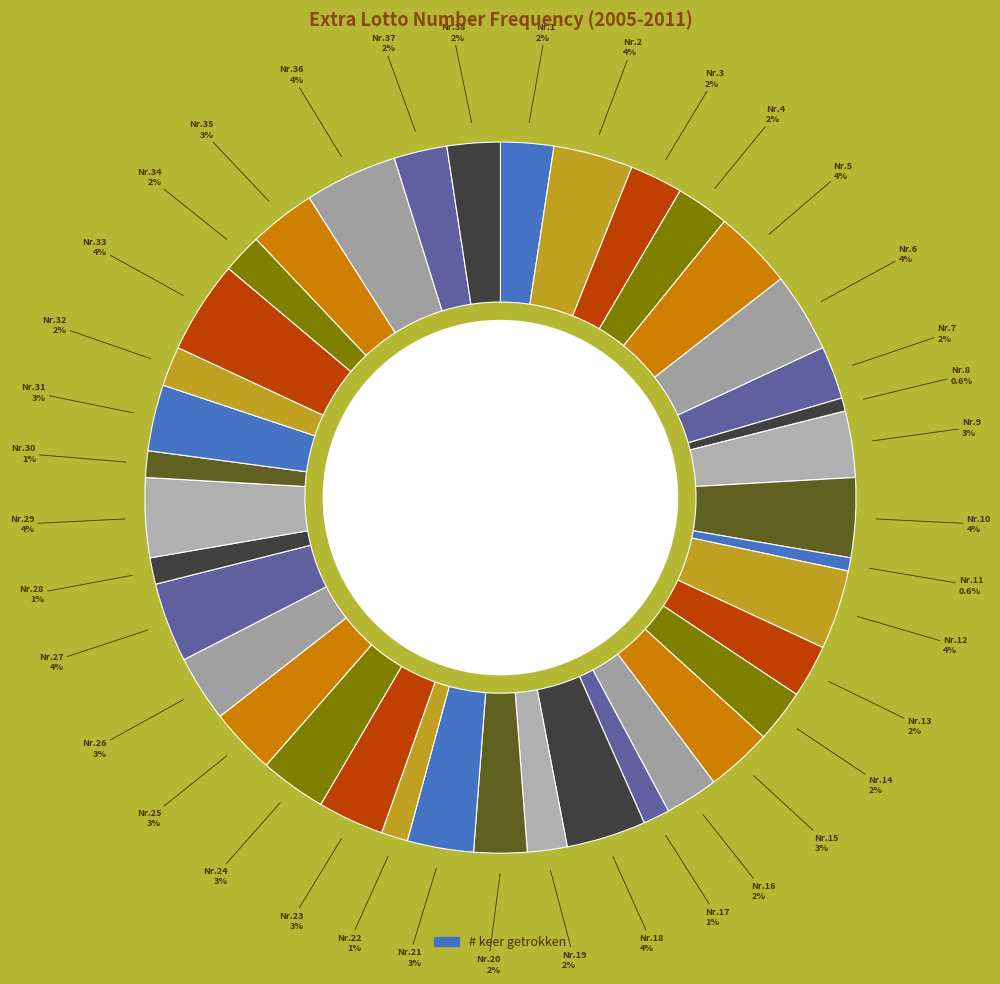

How many slices are in this pie chart?

38